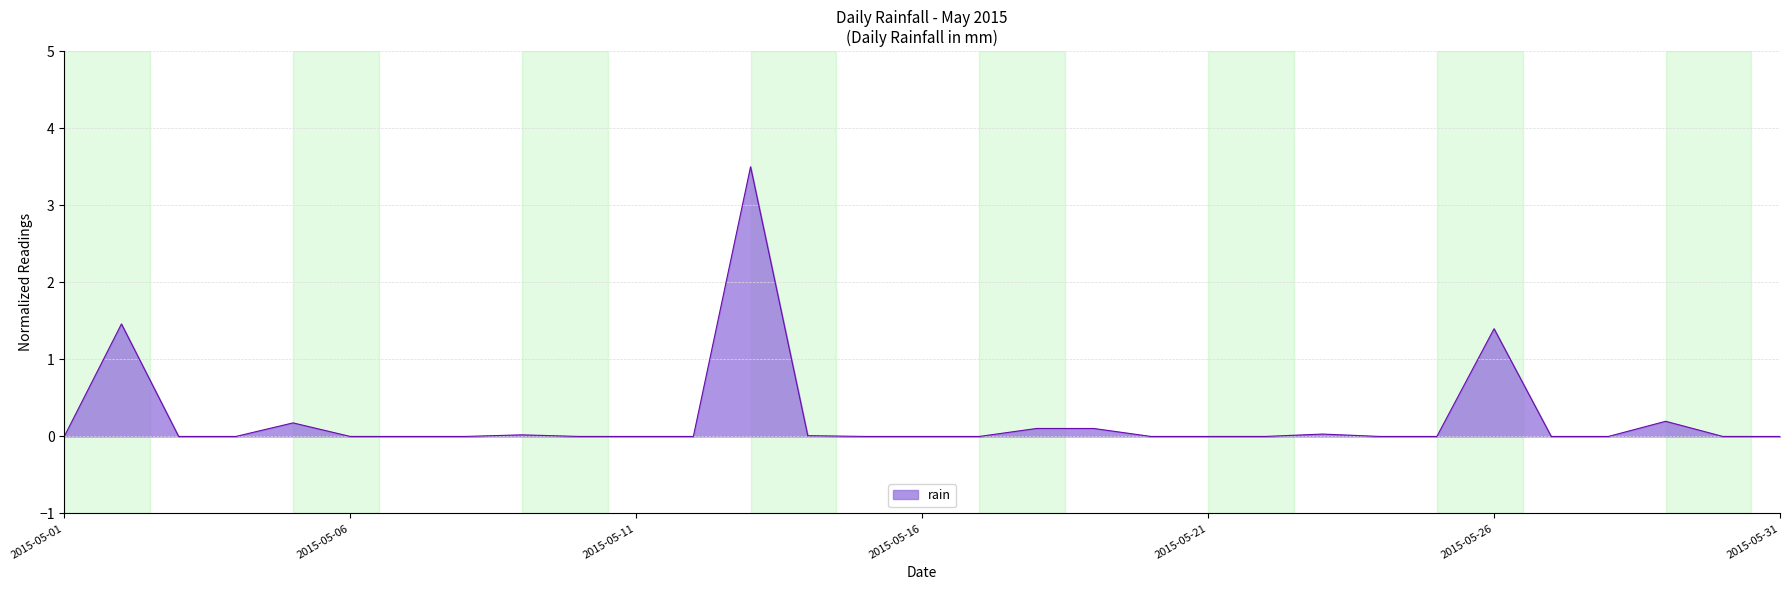

What is the difference between the maximum and minimum values?

3.5